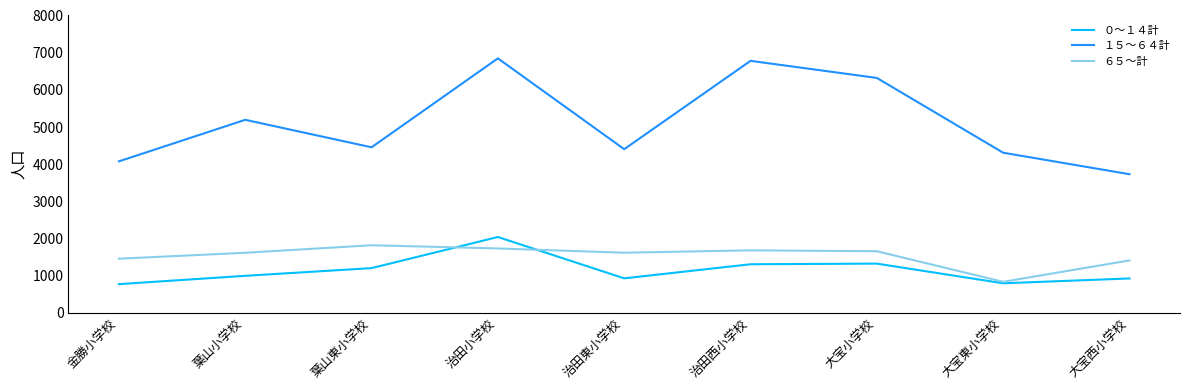

Where is ６５～計 nearest to the value 1328?

大宝西小学校